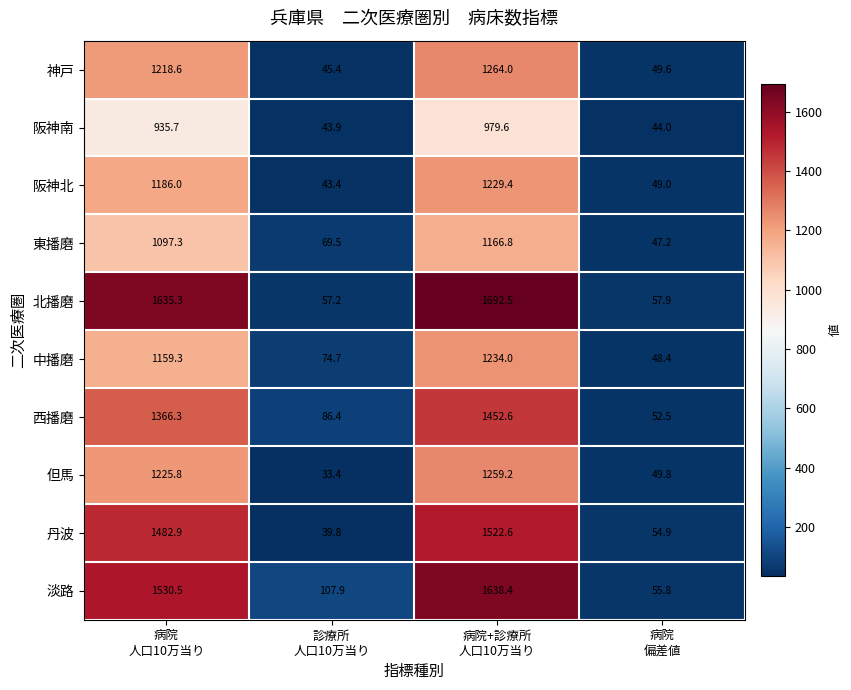

What is the average value of the 阪神南 series?

500.8